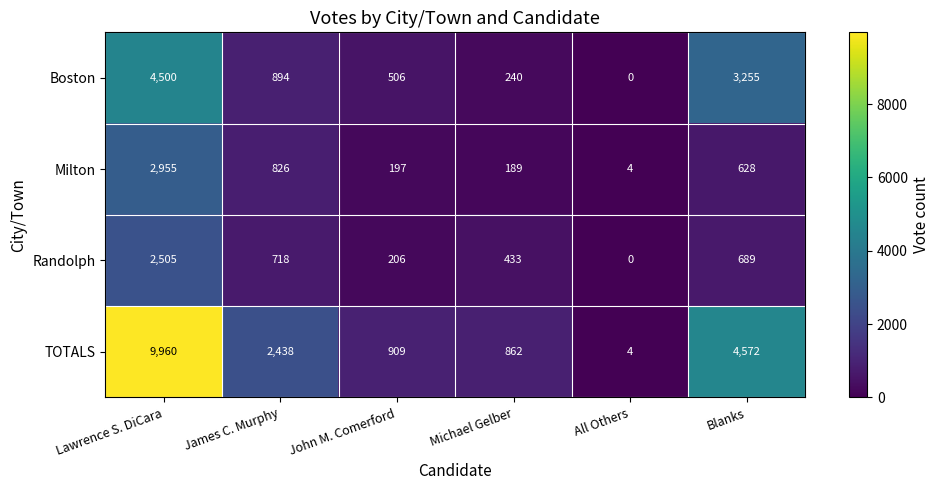

Which series has the widest spread of values?

TOTALS